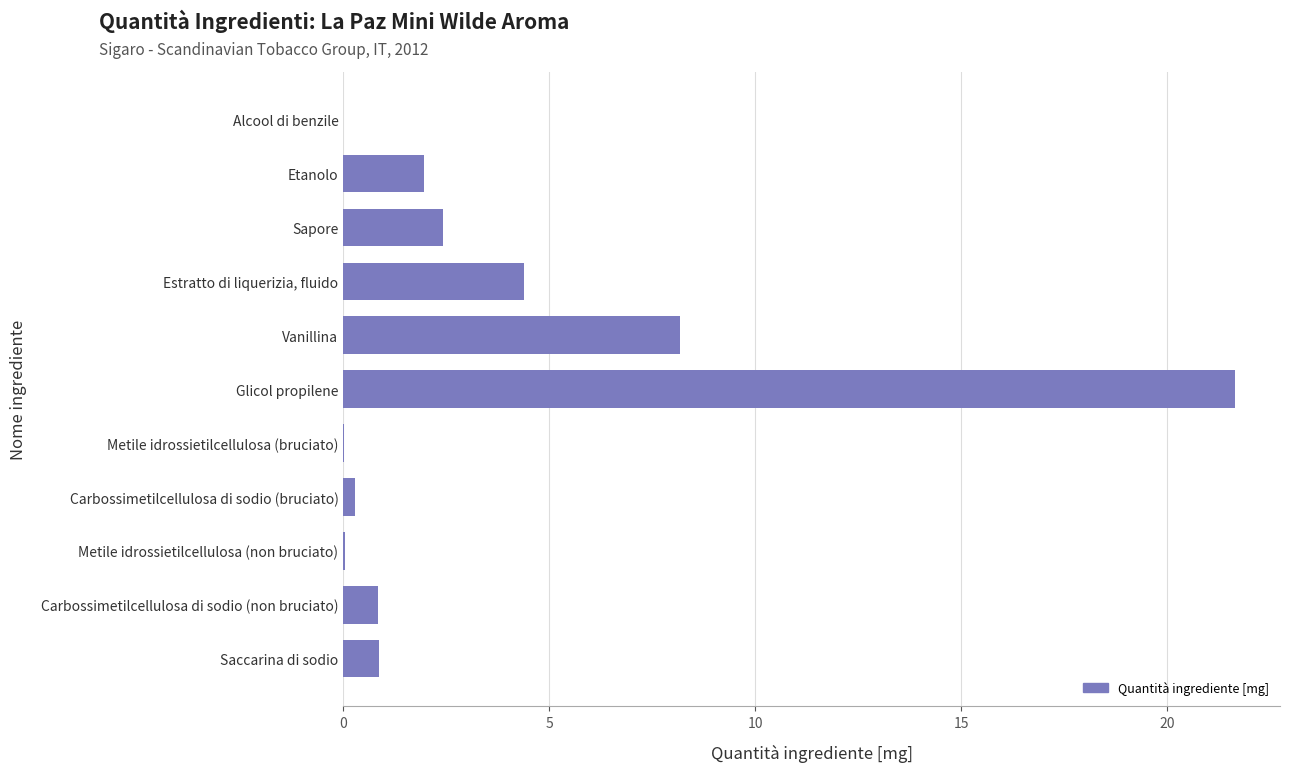

Does the chart contain stacked bars?

No